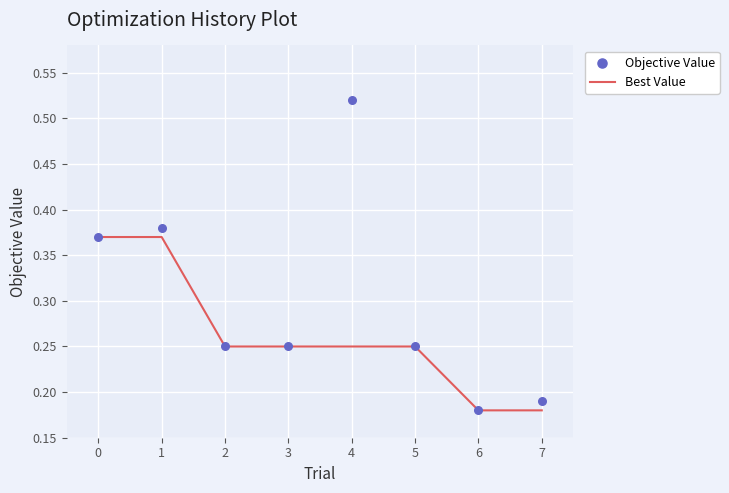

What is the total value across all series at 7?

0.4